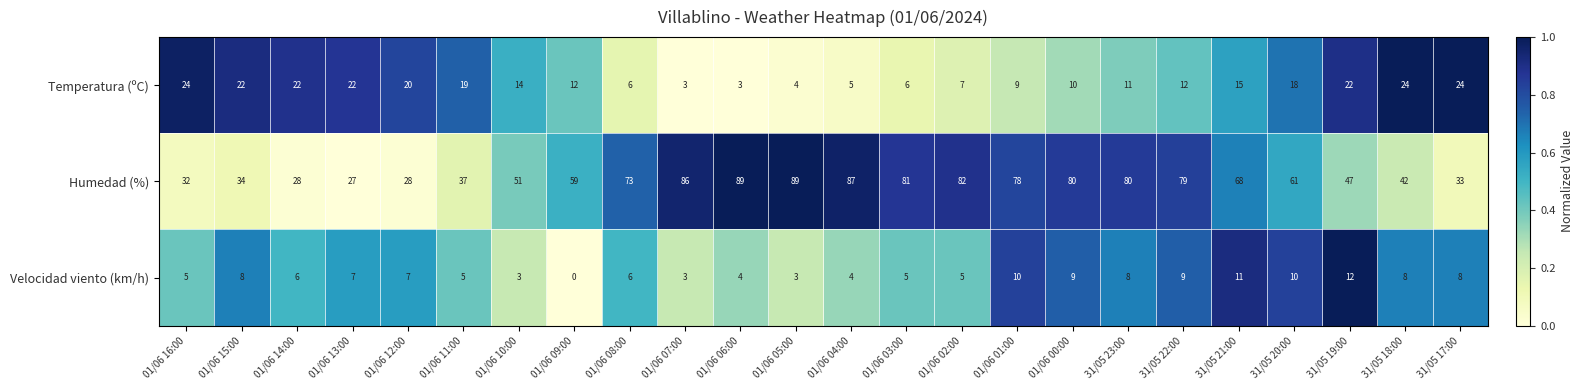

What is the spread (max minus min) of values at 01/06 00:00?

71